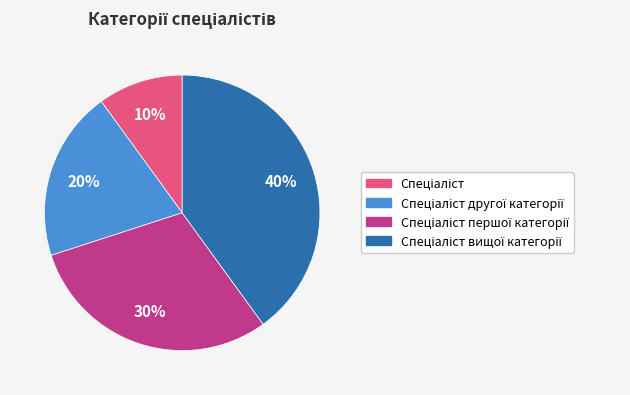

Is there a majority slice in this chart?

No